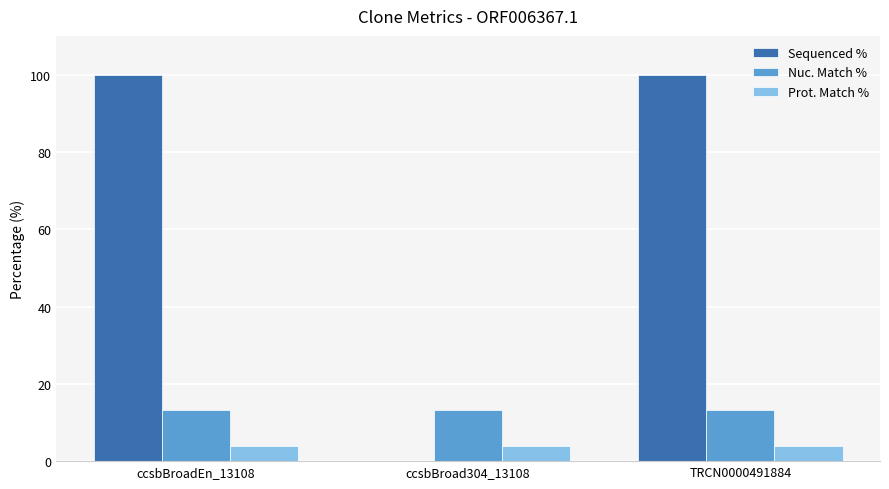

Reading left to right, extract all data points from this chart.

Sequenced %: ccsbBroadEn_13108=100.0	ccsbBroad304_13108=0.0	TRCN0000491884=100.0
Nuc. Match %: ccsbBroadEn_13108=13.1	ccsbBroad304_13108=13.1	TRCN0000491884=13.1
Prot. Match %: ccsbBroadEn_13108=3.8	ccsbBroad304_13108=3.8	TRCN0000491884=3.8